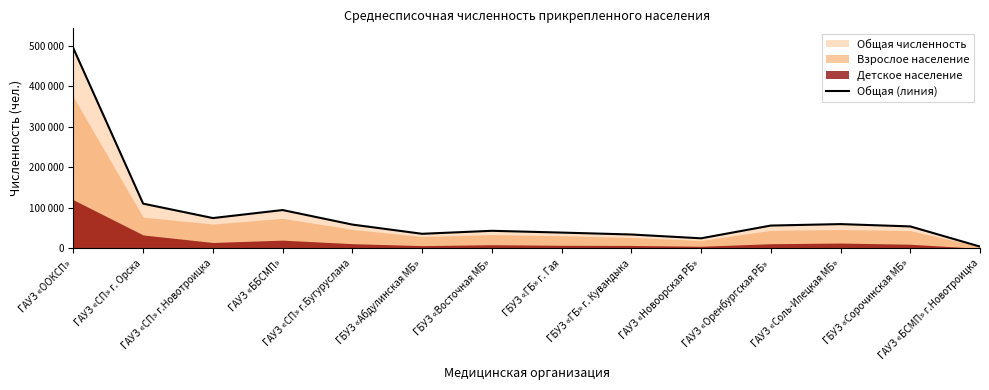

How many interior local valleys (lower than both neighbors) does the data have?

3